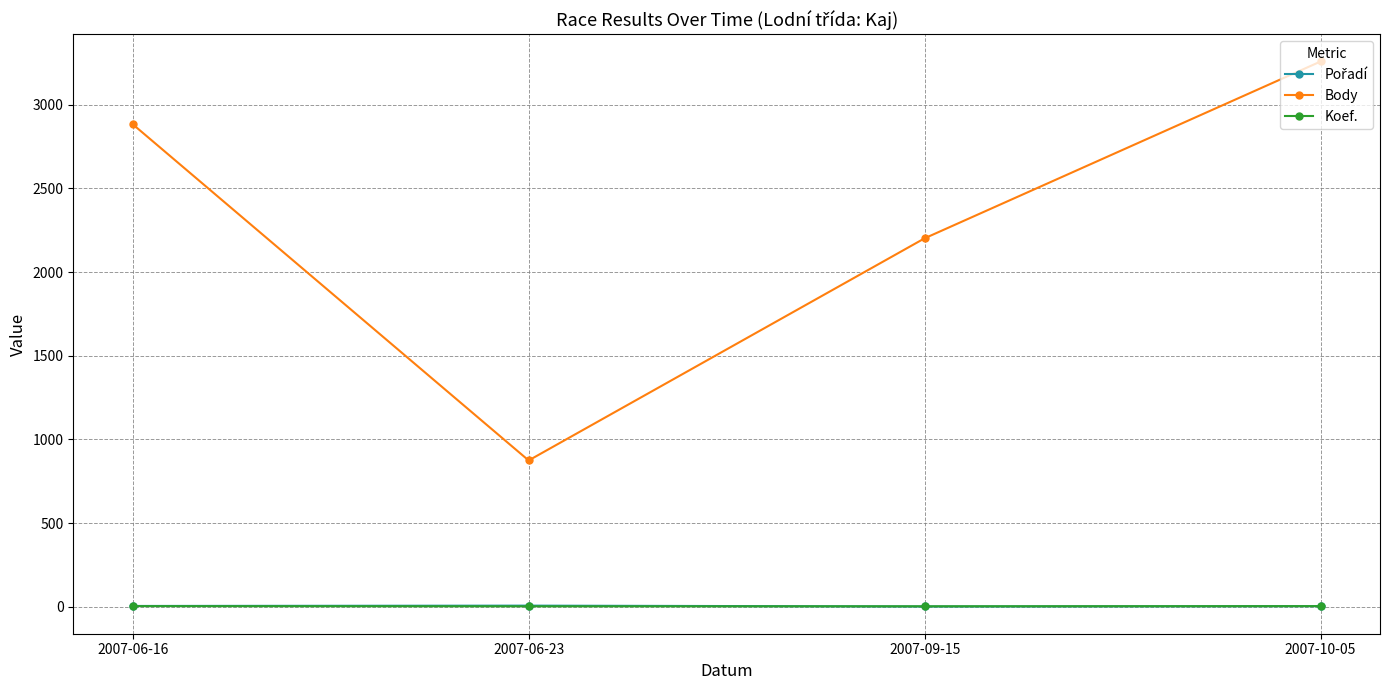

Which series has the largest range (max minus min)?

Body